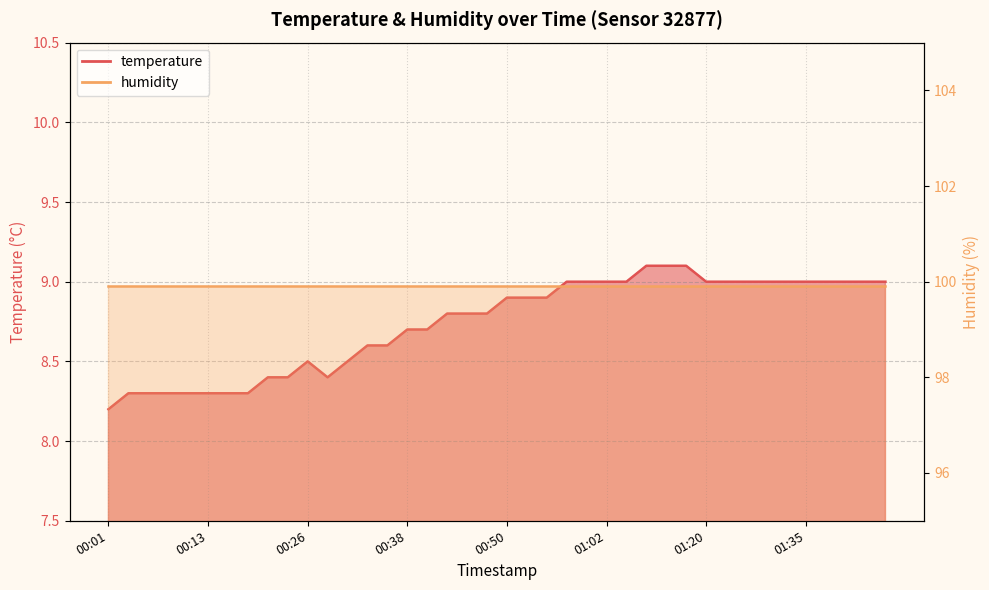

Does the chart have visible grid lines?

Yes